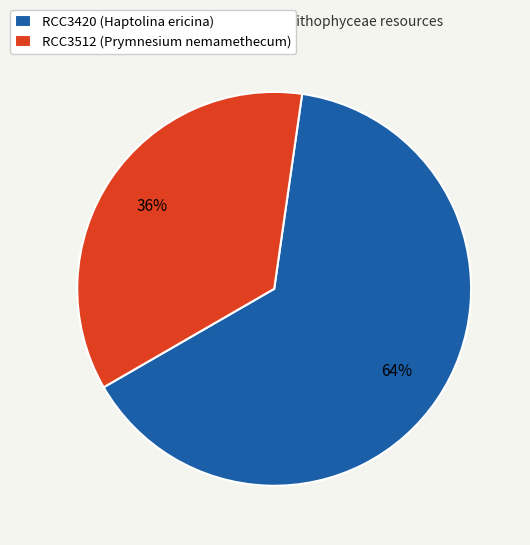

Is there any slice that represents more than half of the pie?

Yes